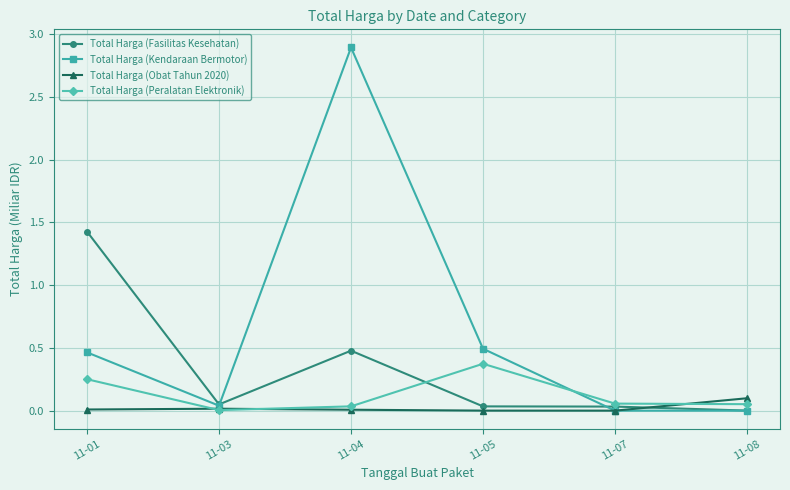

Which series has the largest total across all categories?

Total Harga (Kendaraan Bermotor)